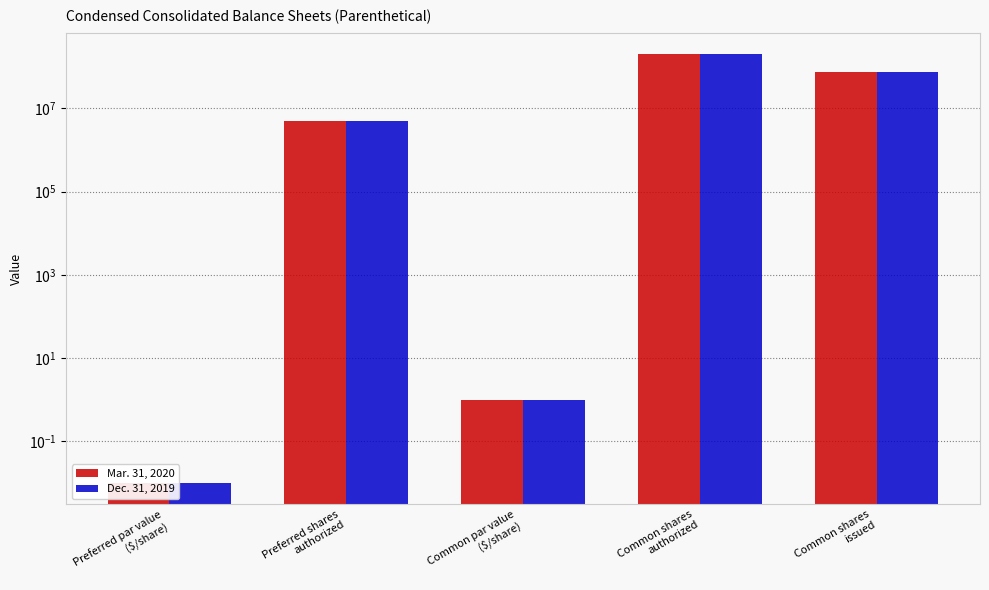

Which series has the largest total across all categories?

Mar. 31, 2020